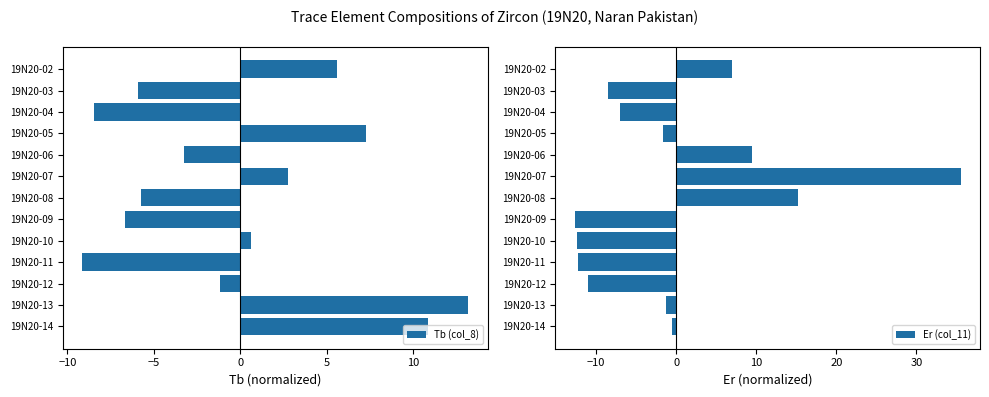

What is the difference between the Tb (col_8) values at 19N20-09 and 19N20-03?

0.7